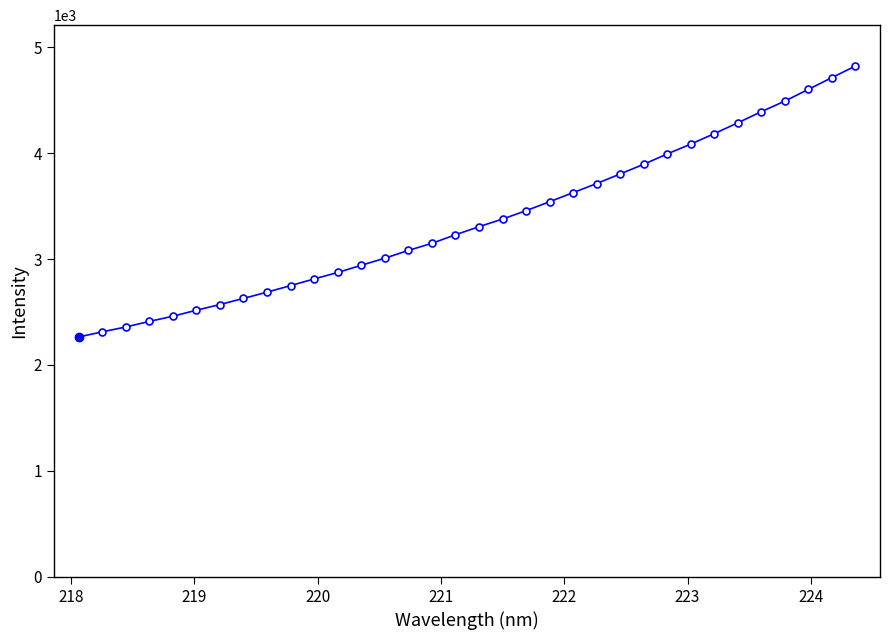

What is the value of the 13th point from the left?

2941.2